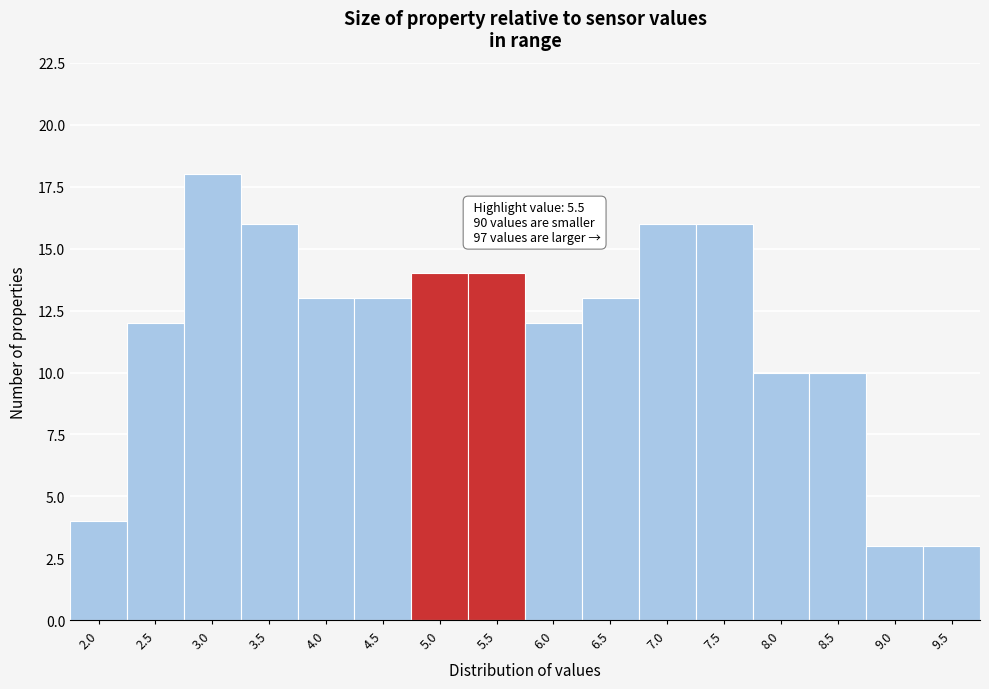

Reading right to left, transcribe all the data shown in this chart.

9.5=3	9.0=3	8.5=10	8.0=10	7.5=16	7.0=16	6.5=13	6.0=12	5.5=14	5.0=14	4.5=13	4.0=13	3.5=16	3.0=18	2.5=12	2.0=4